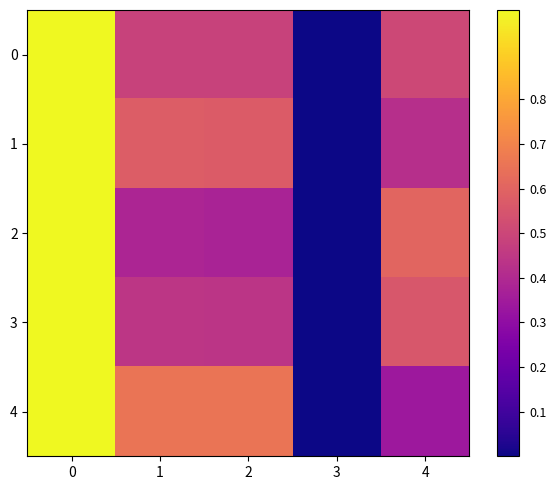

How many data points does each series have?

5